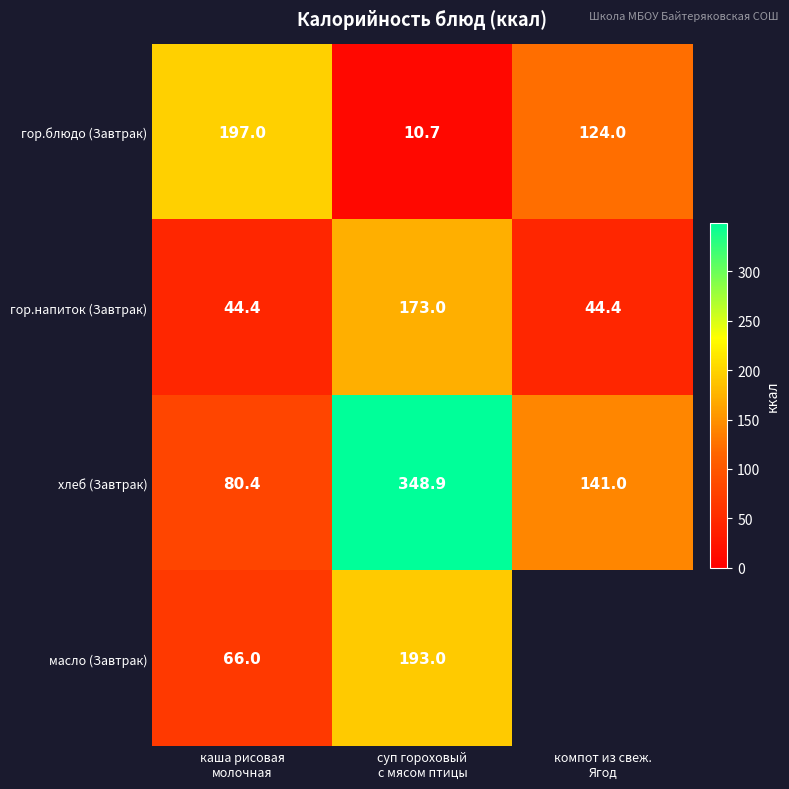

What is the minimum value for гор.блюдо (Завтрак)?

10.7